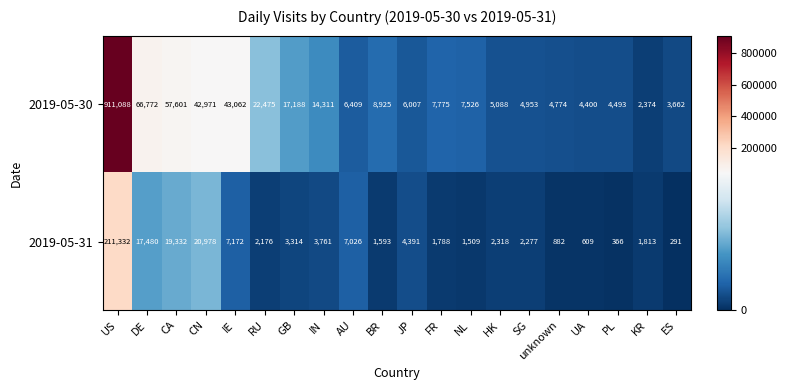

List the series in order of their overall mean, lowest first.

2019-05-31, 2019-05-30